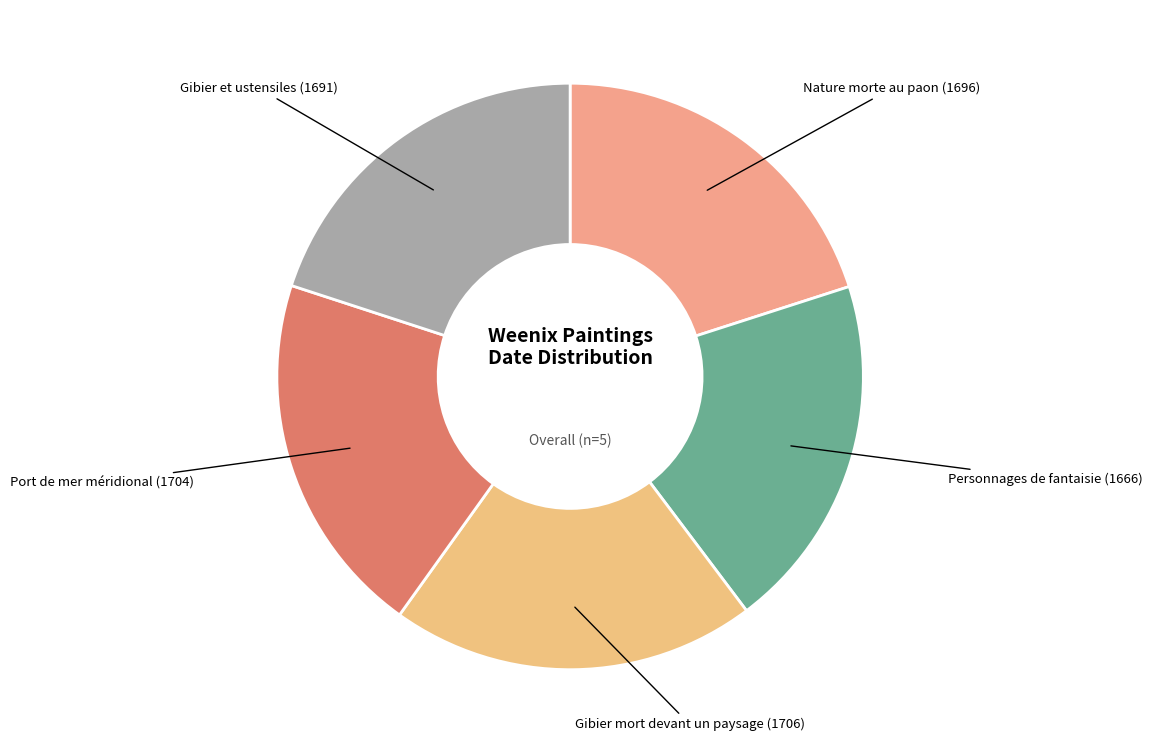

Count the number of slices in the pie.

5